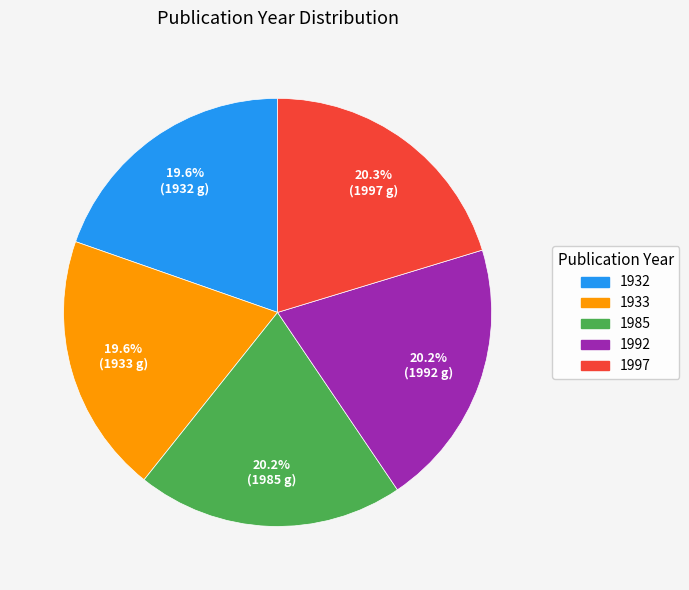

What percentage do 1932 and 1997 together represent?

39.9%